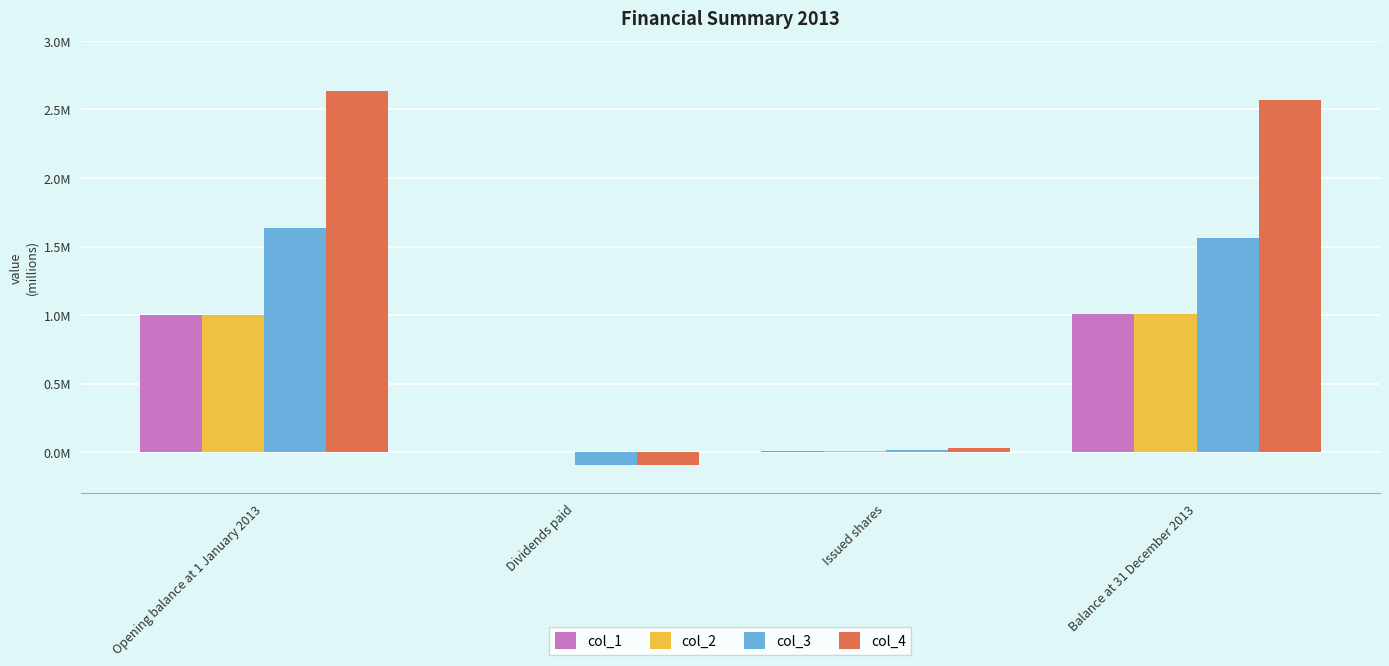

Are the bars grouped side by side (vs. stacked)?

Yes